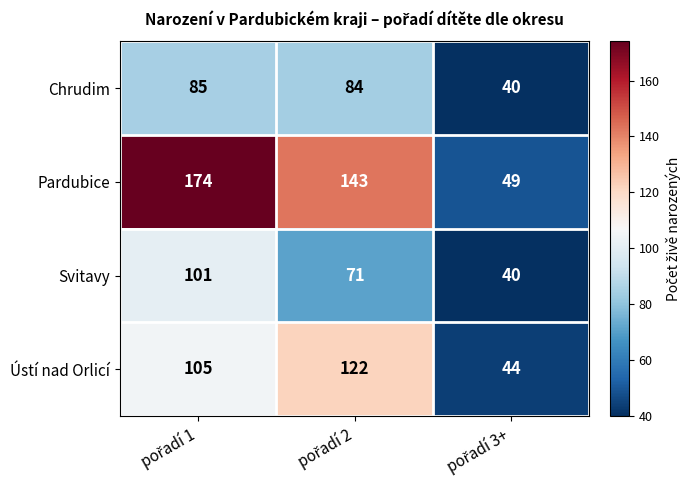

Which series has the widest spread of values?

Pardubice